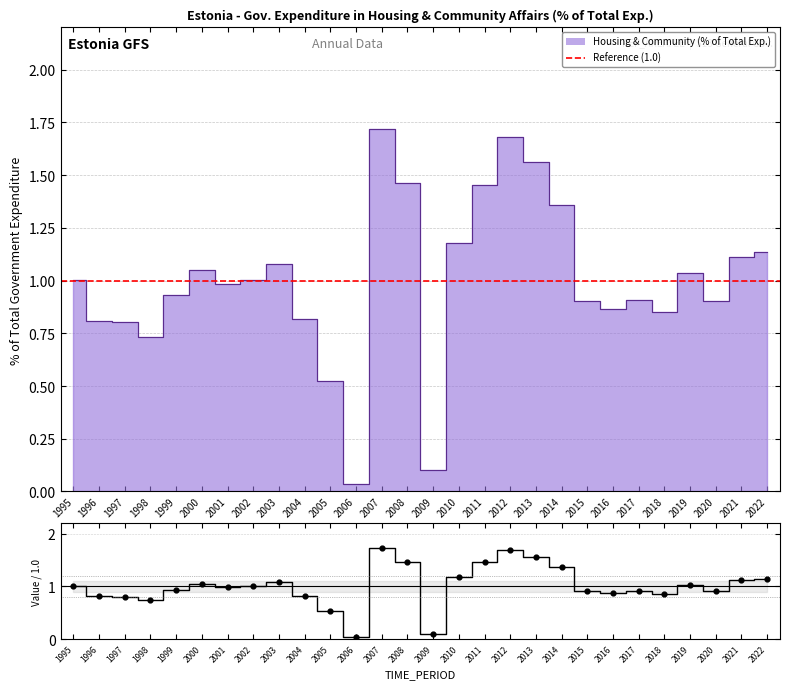

Approximately how many times larger is the value at 2016 compared to 2021?

0.8